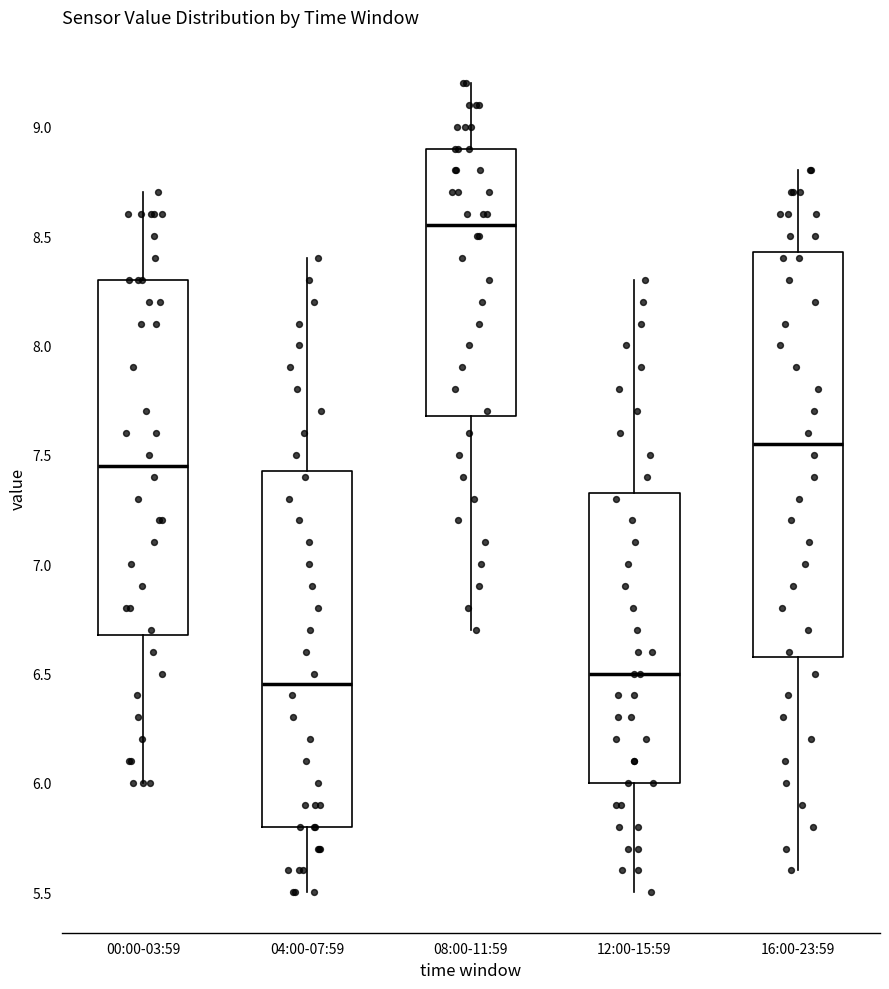

Where does the lower whisker of the box for 00:00-03:59 end on the y-axis? The values are not printed on the chart, so give them approximately, as read against the axis.

6.00